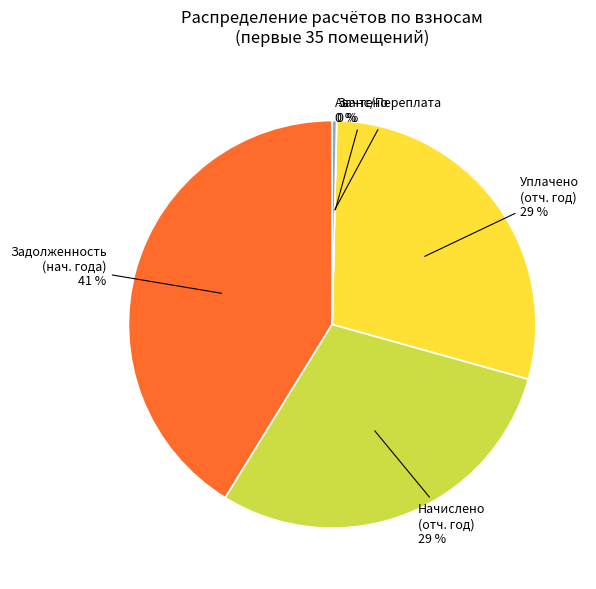

To the nearest percent, what is the average slice percentage?

20%